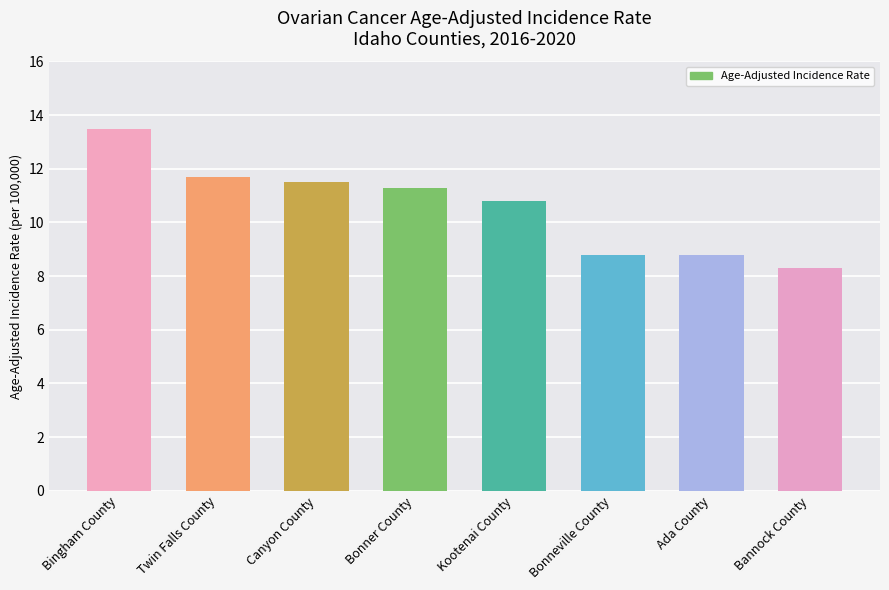

How many values are below 11?

4